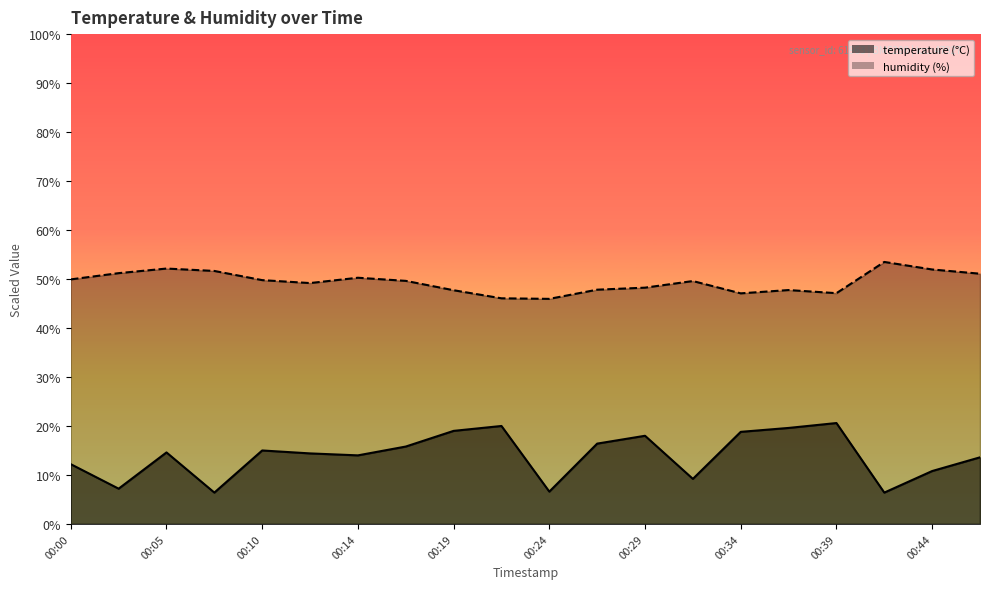

Count the number of data series in this chart.

2